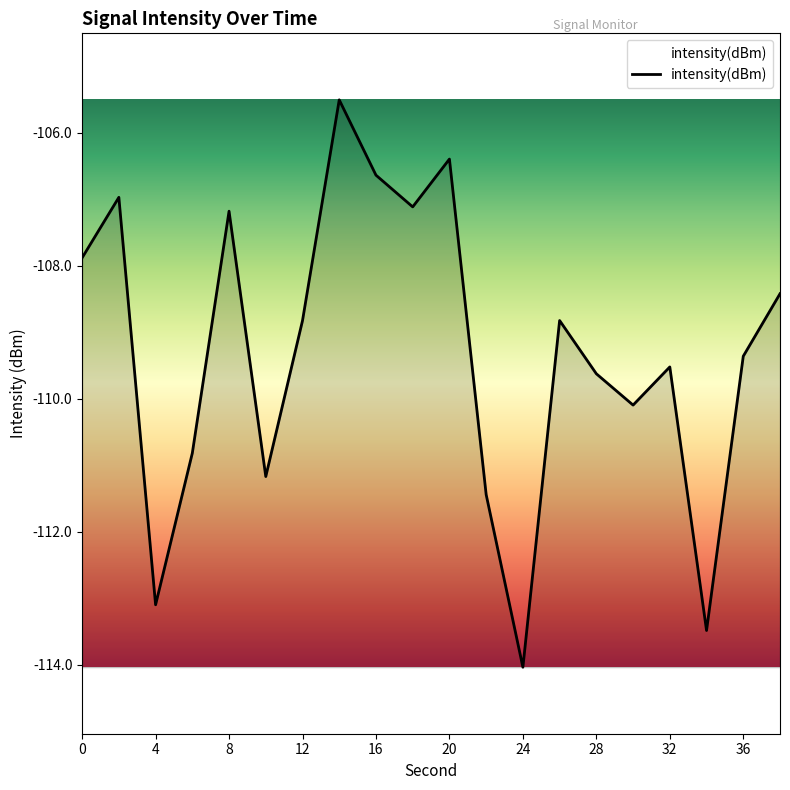

What is the difference between the maximum and minimum values?

8.5